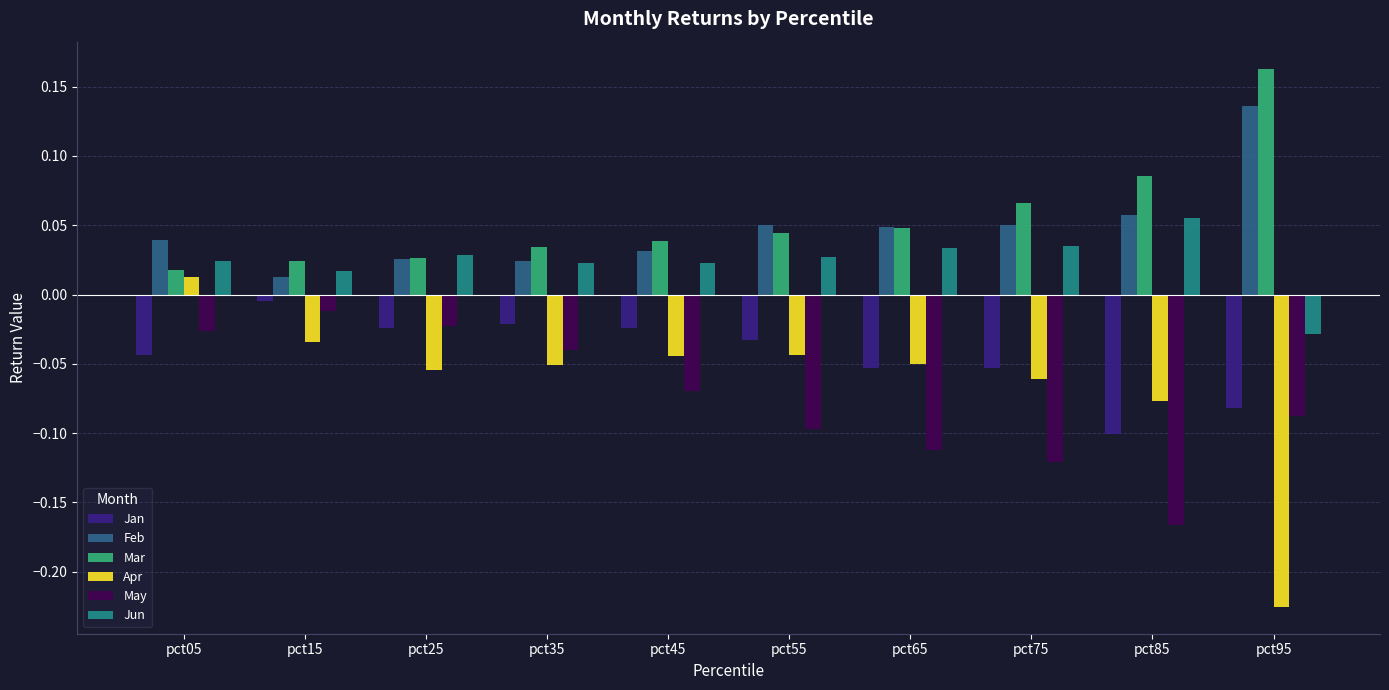

How many groups of bars are there?

10